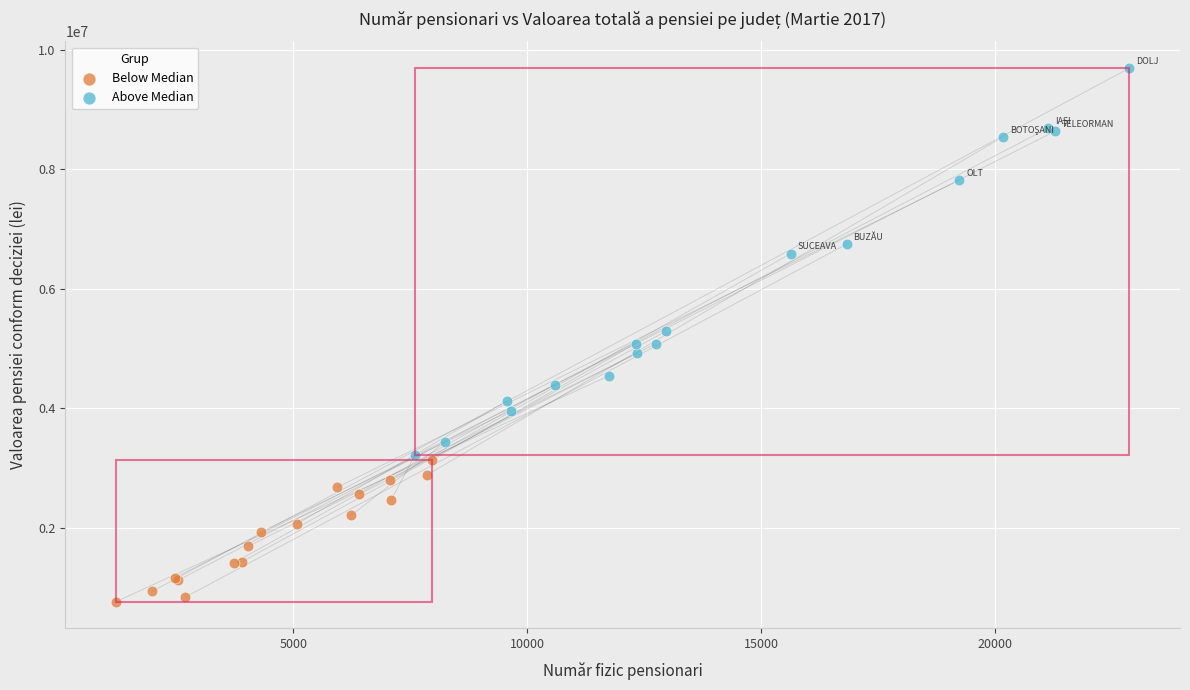

Which series contains the lowest Y value?

Below Median